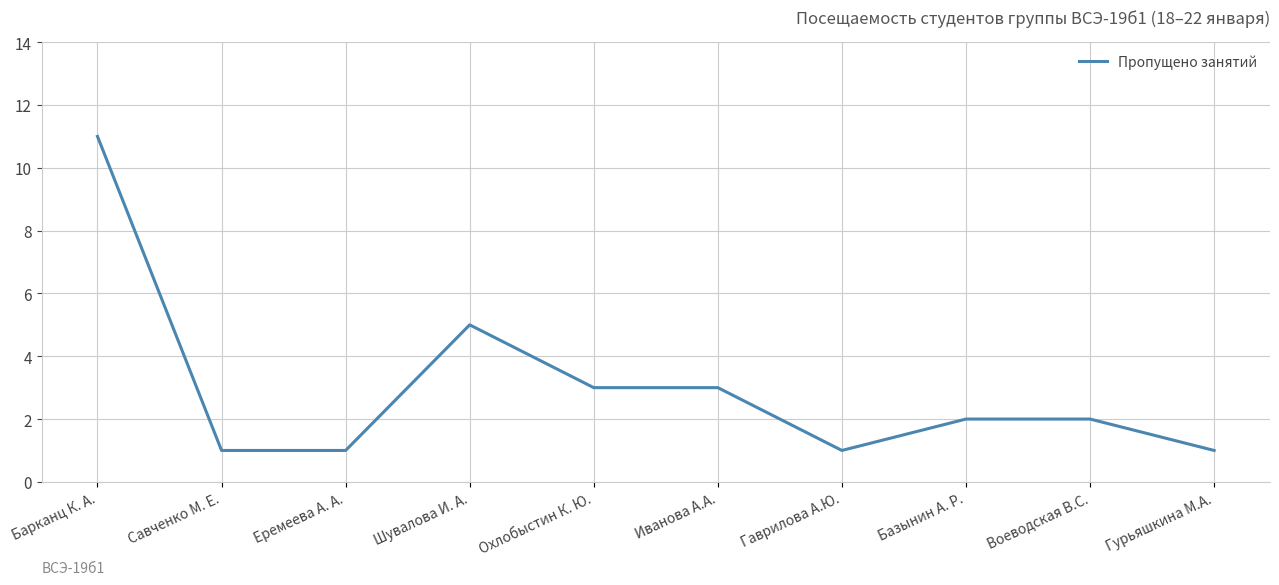

What is the difference between the maximum and minimum values?

10